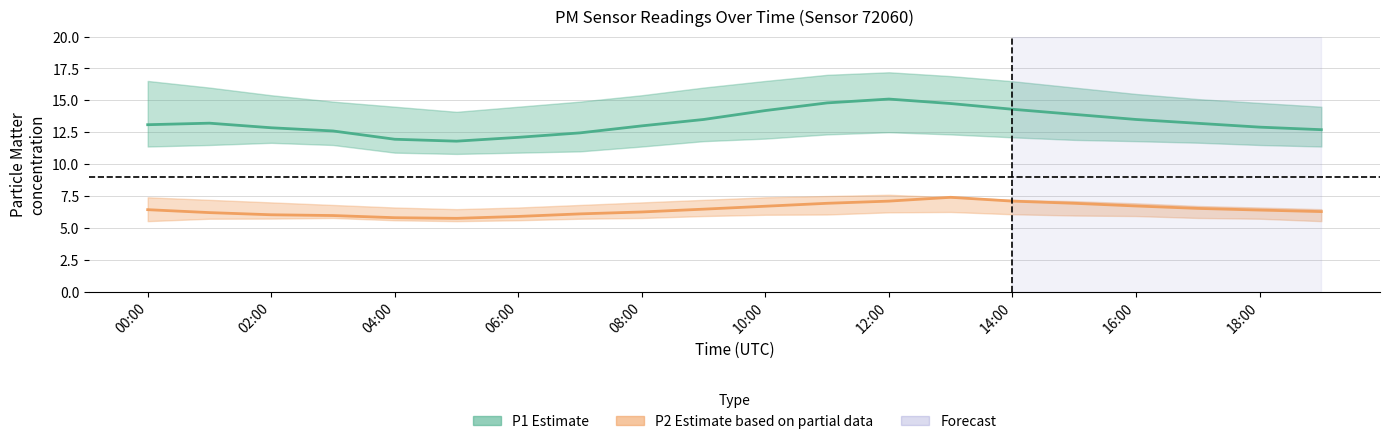

List the series in order of their peak value, lowest first.

P2 (Estimate based on partial data), P1 (Estimate)